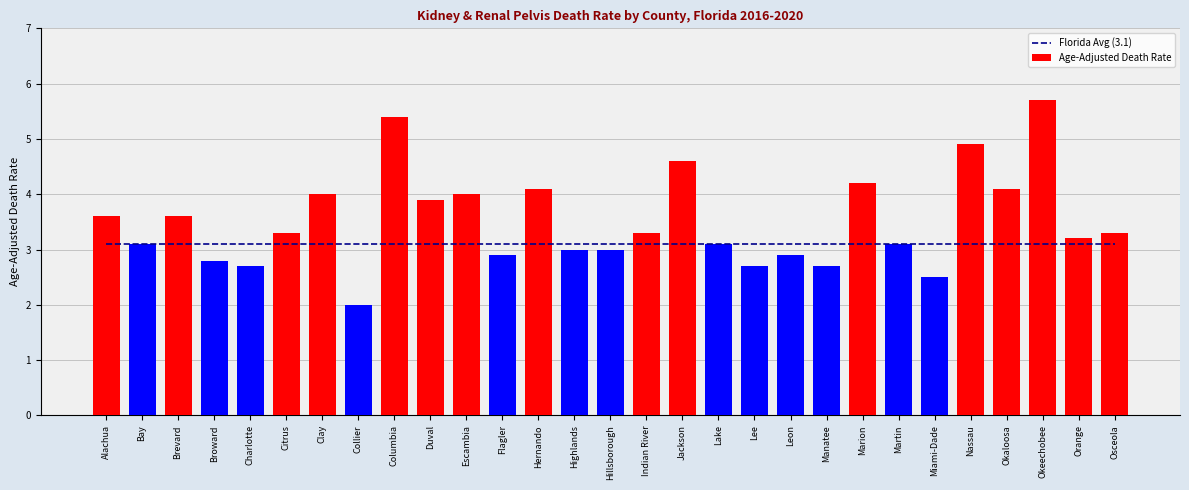

Which series changed the most between Leon and Martin?

Age-Adjusted Death Rate